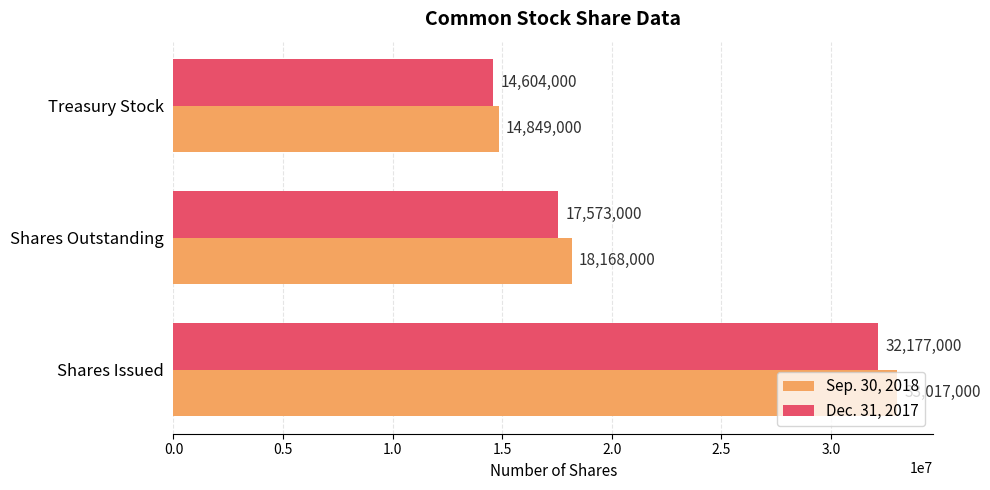

What is the average value of the Dec. 31, 2017 series?

21451333